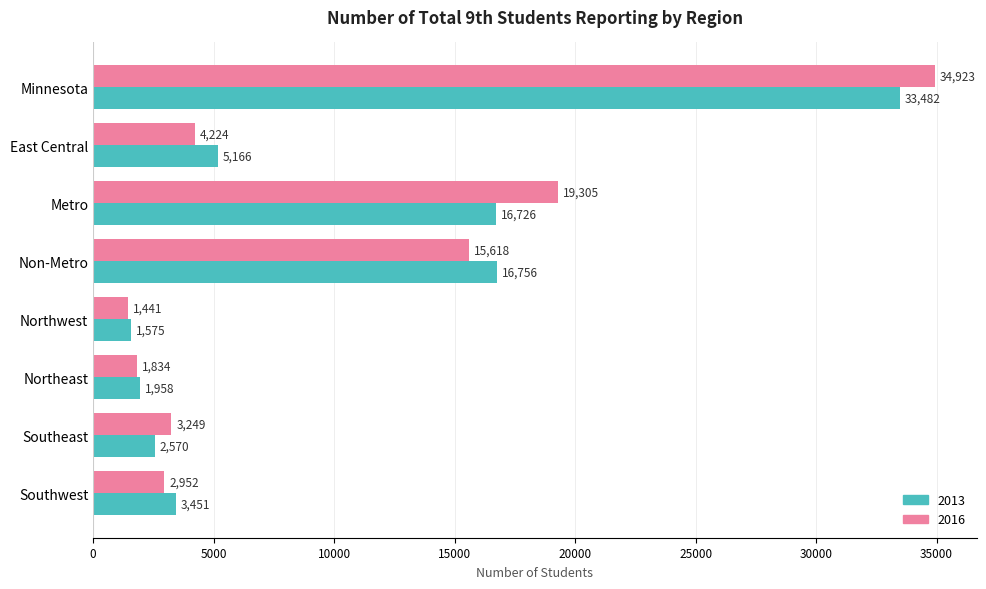

What is the spread (max minus min) of values at Non-Metro?

1138